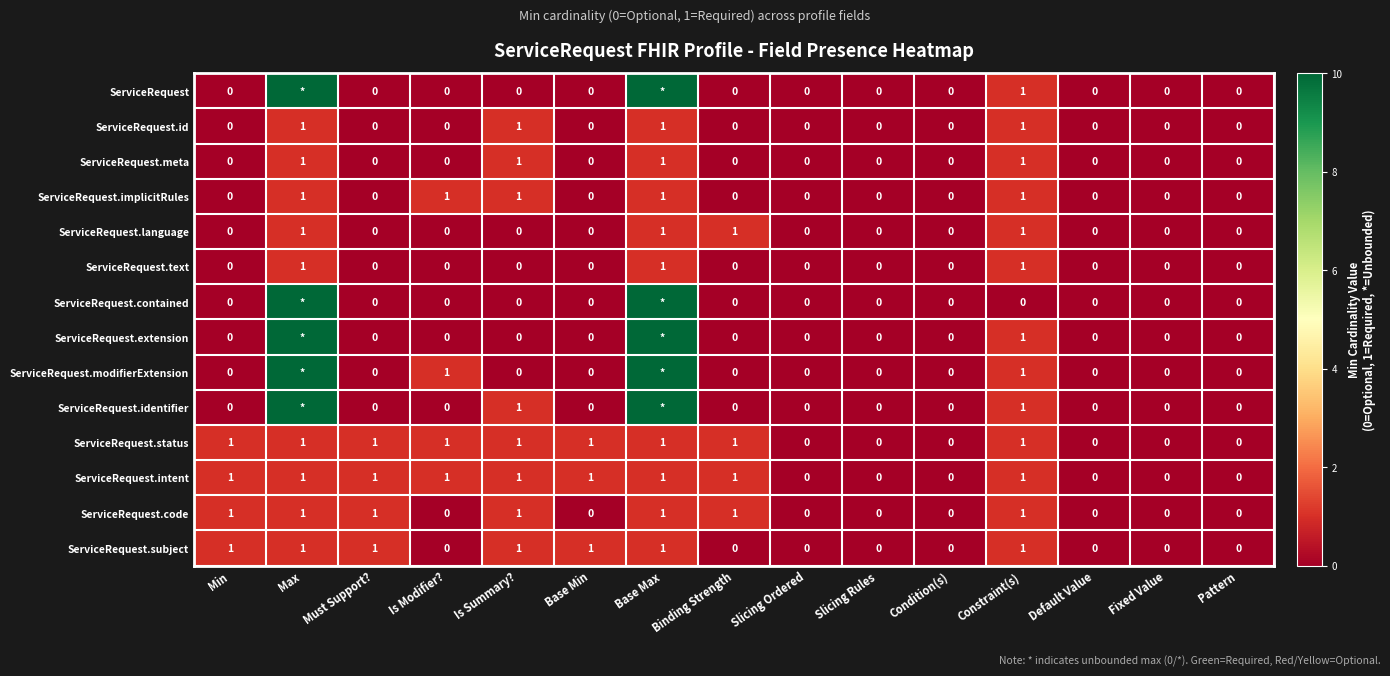

Count the number of categories in the chart.

15